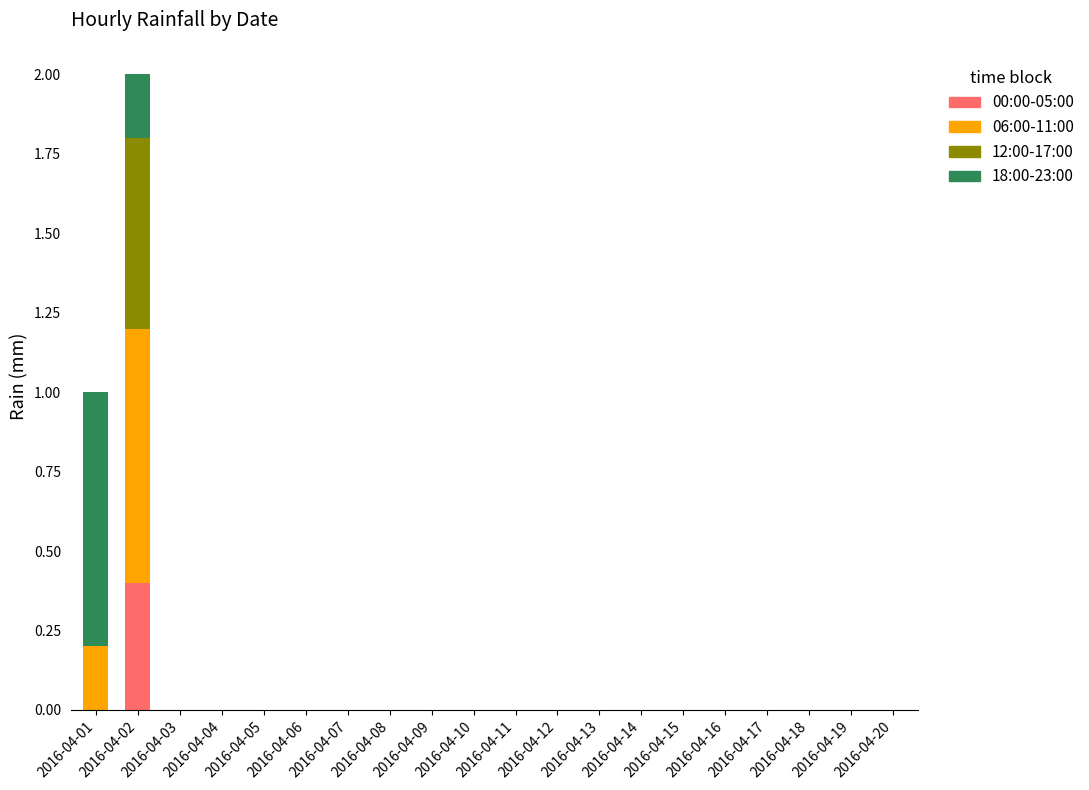

Count the number of categories in the chart.

20